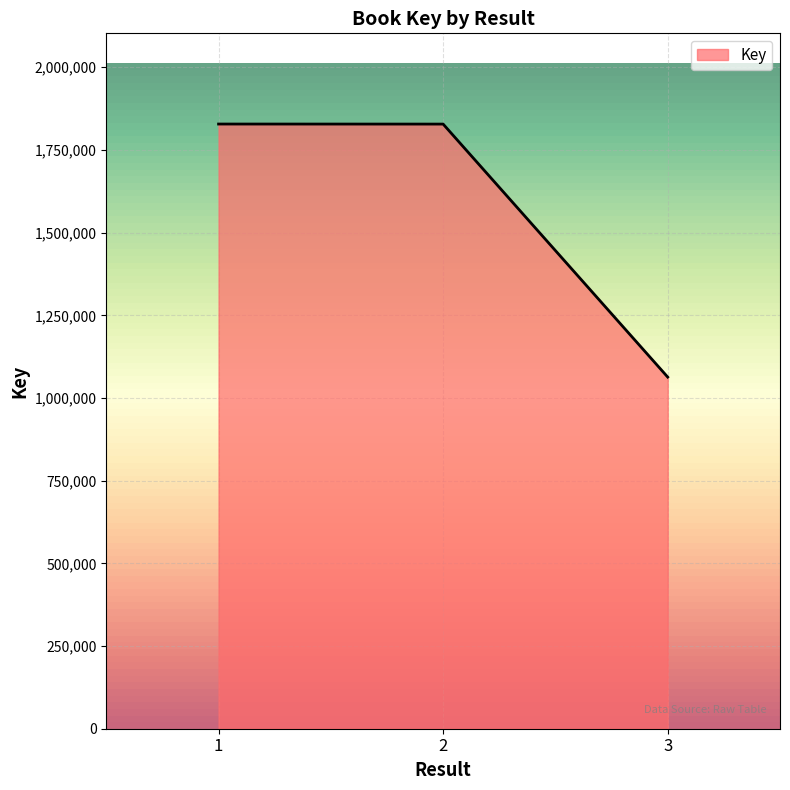

The value at 3 is 603567. True or false?

False